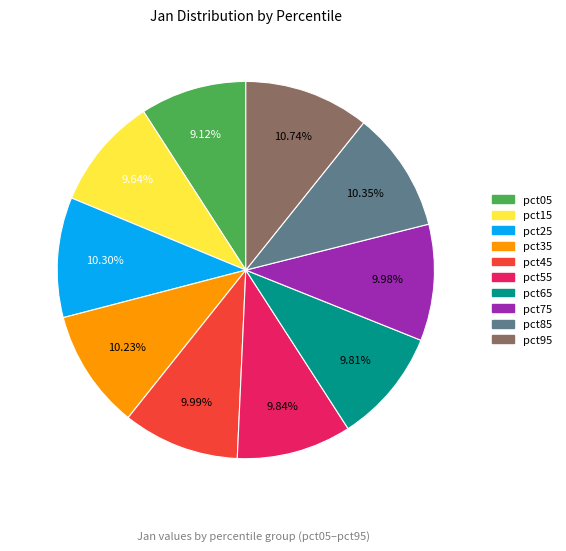

To the nearest percent, what portion does pct25 represent?

10%